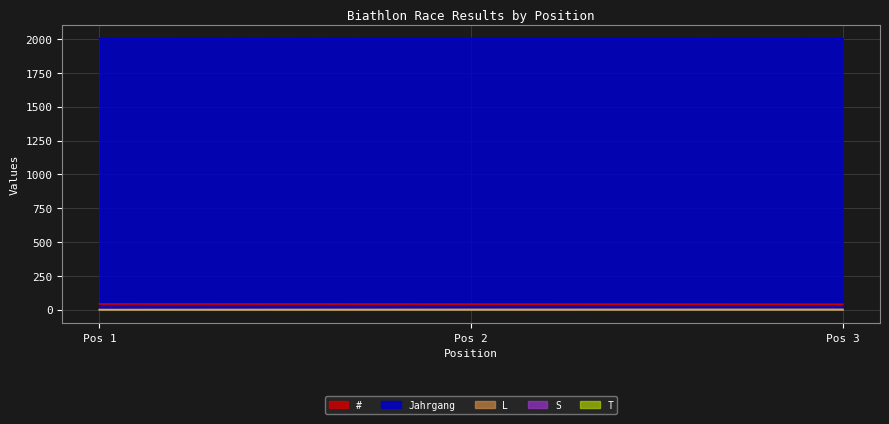

Reading left to right, what are all the values shown in this chart?

#: 43	42	41
Jahrgang: 2003	2005	2004
L: 0	0	1
S: 1	2	1
T: 1	2	2